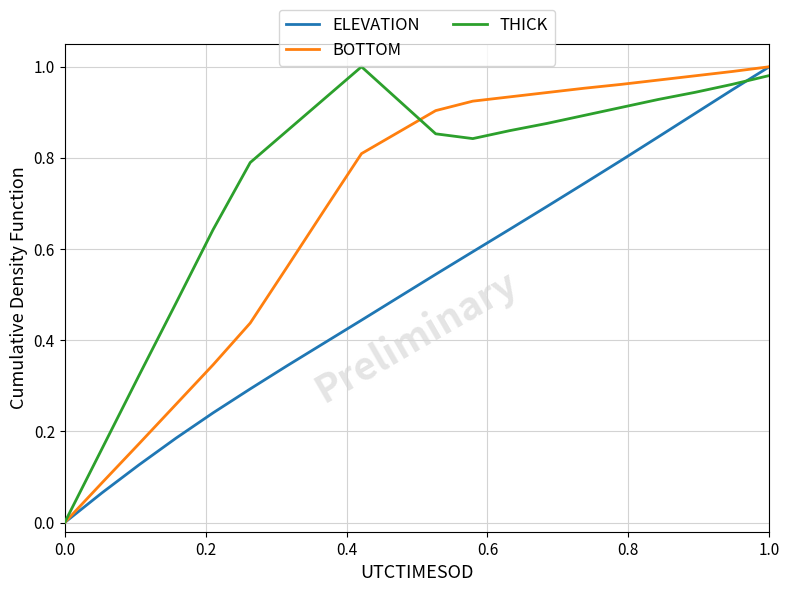

Which series has the largest total across all categories?

THICK